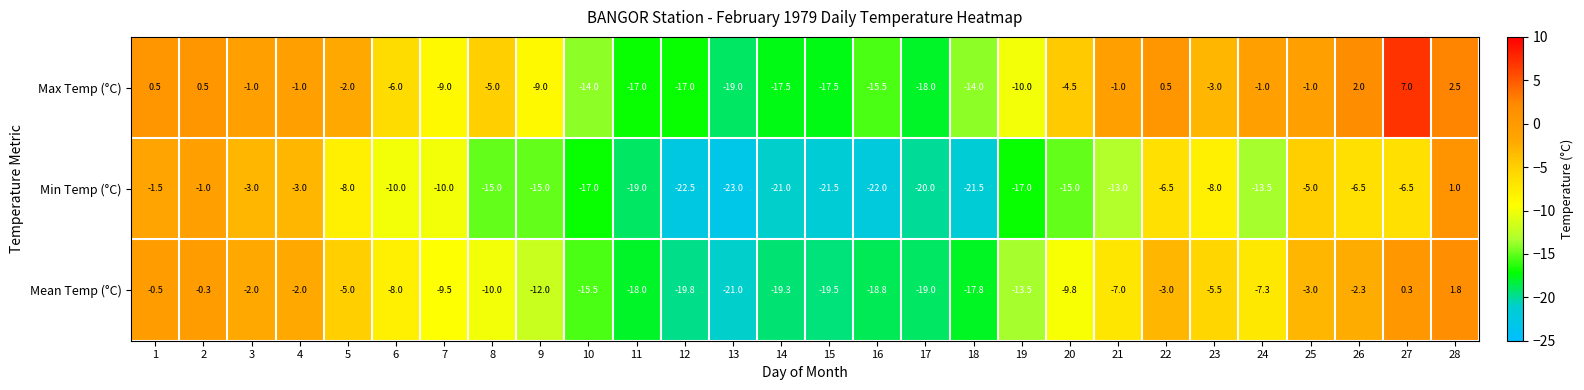

Which series has the largest total across all categories?

Max Temp (°C)